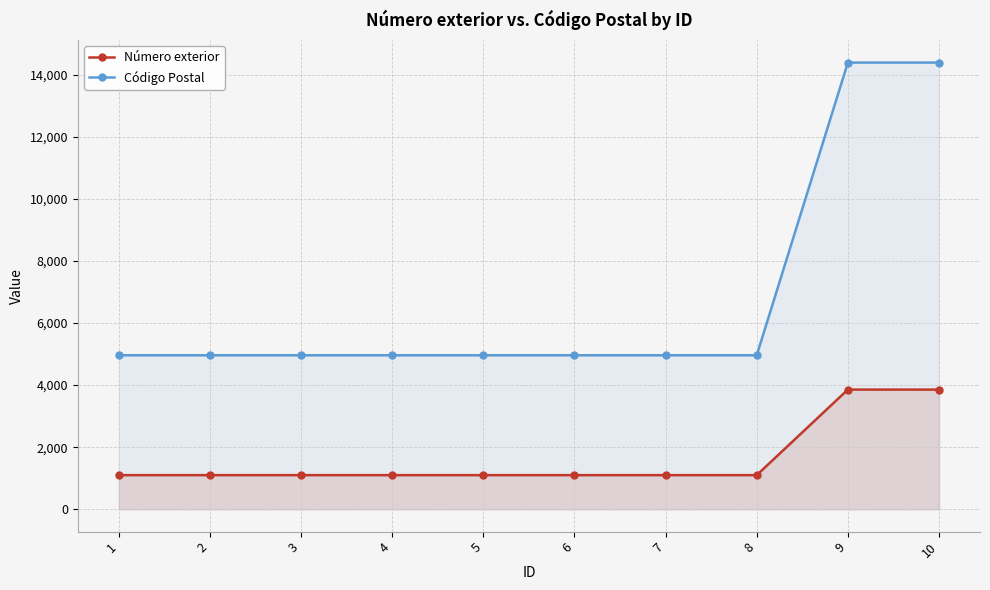

The value of Número exterior at 5 is 1528. True or false?

False